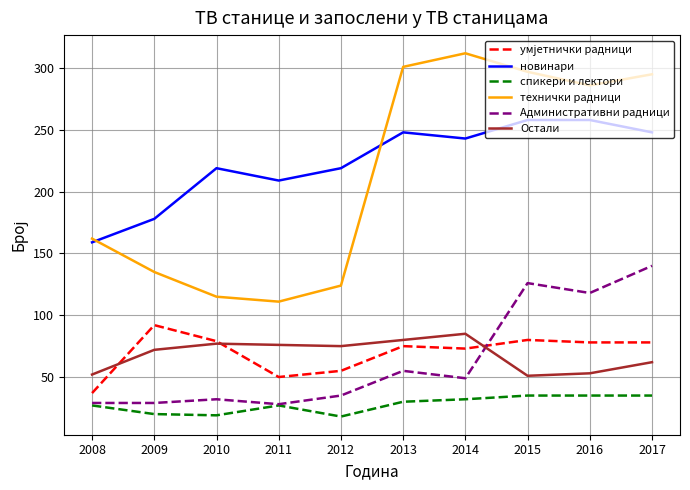

Which series changed the most between 2012 and 2017?

технички радници